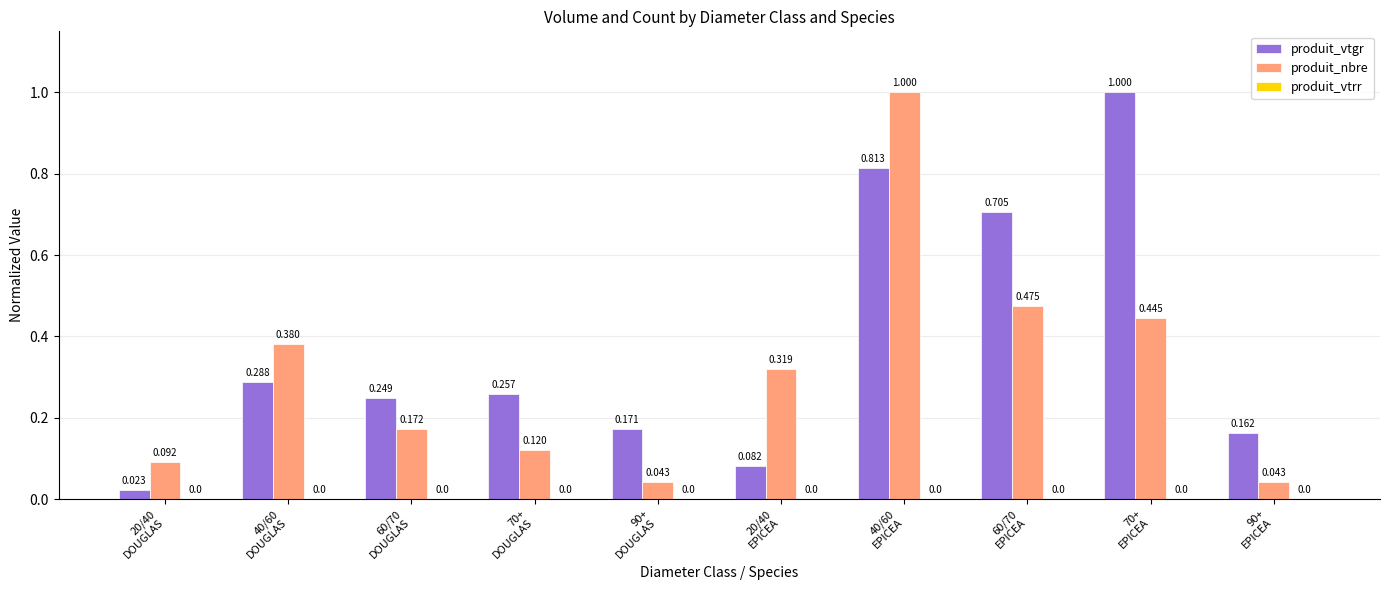

Which series has the largest total across all categories?

produit_vtgr